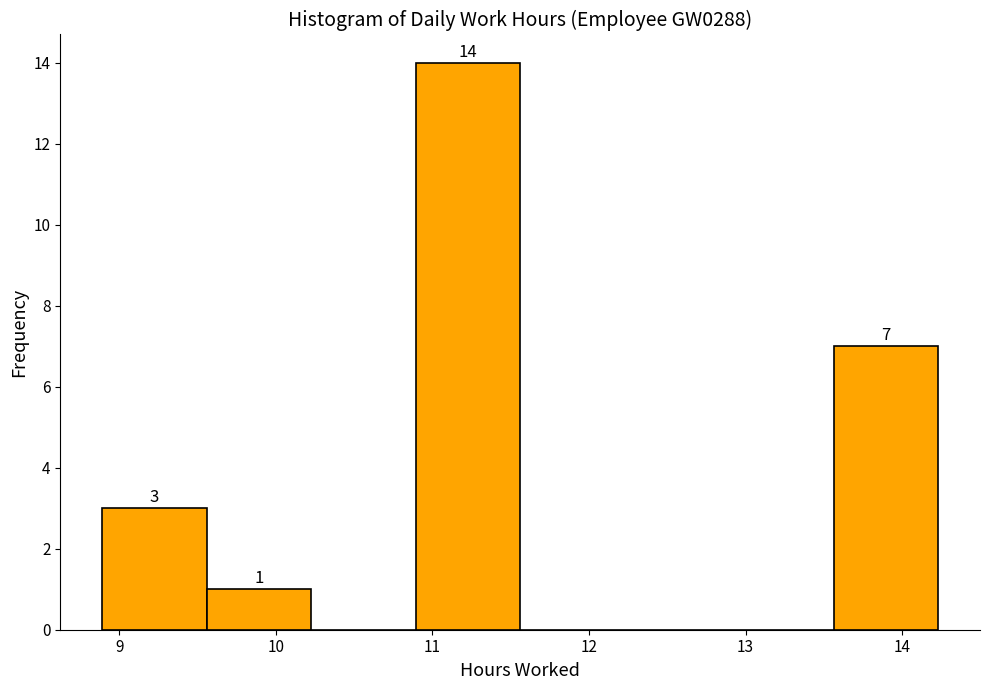

Over which range of the x-axis is the bar tallest?

10.9 to 11.6